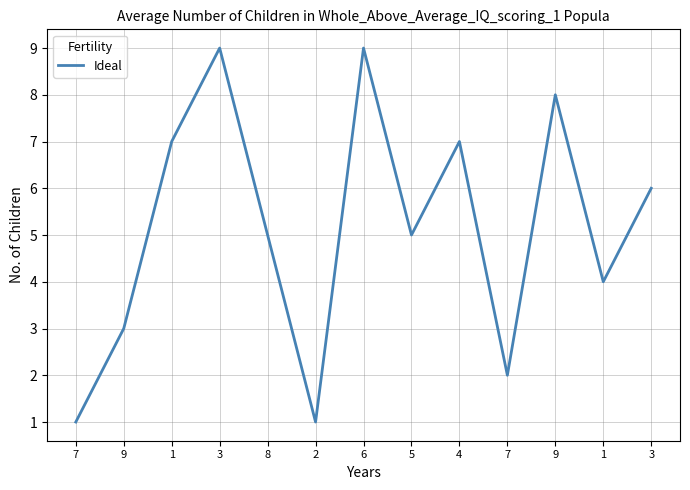

How many lines are shown in the chart?

1